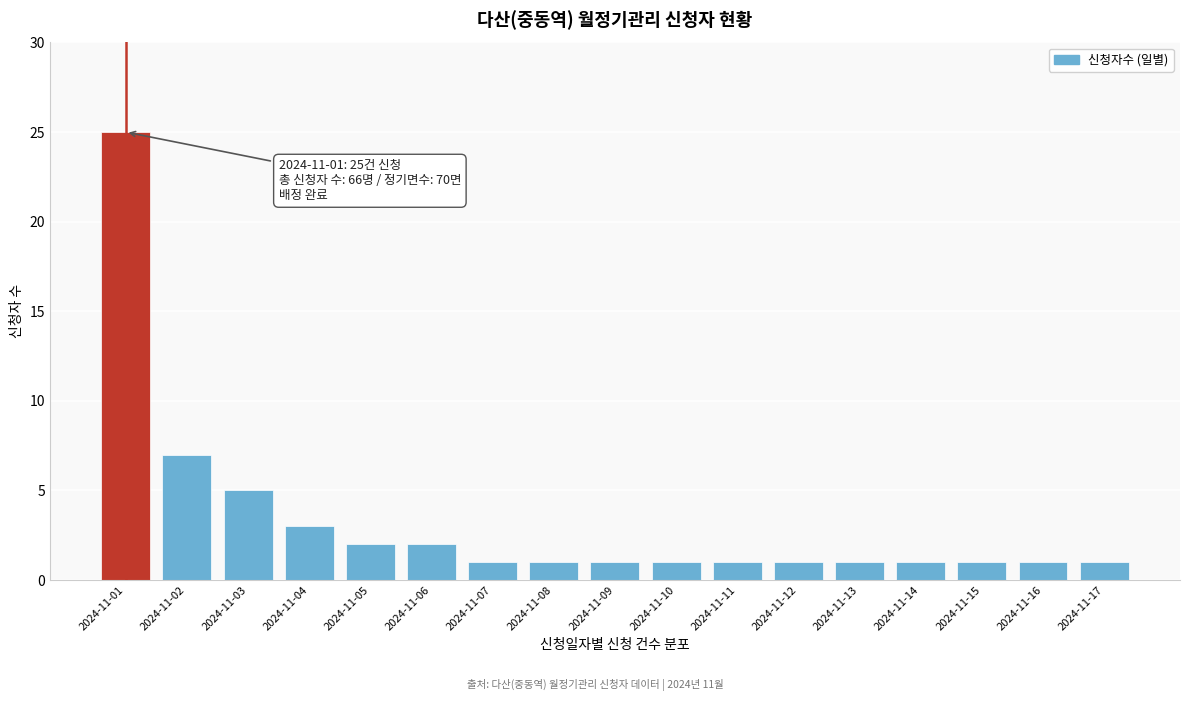

Reading left to right, list all the values displayed in this chart.

2024-11-01=25	2024-11-02=7	2024-11-03=5	2024-11-04=3	2024-11-05=2	2024-11-06=2	2024-11-07=1	2024-11-08=1	2024-11-09=1	2024-11-10=1	2024-11-11=1	2024-11-12=1	2024-11-13=1	2024-11-14=1	2024-11-15=1	2024-11-16=1	2024-11-17=1